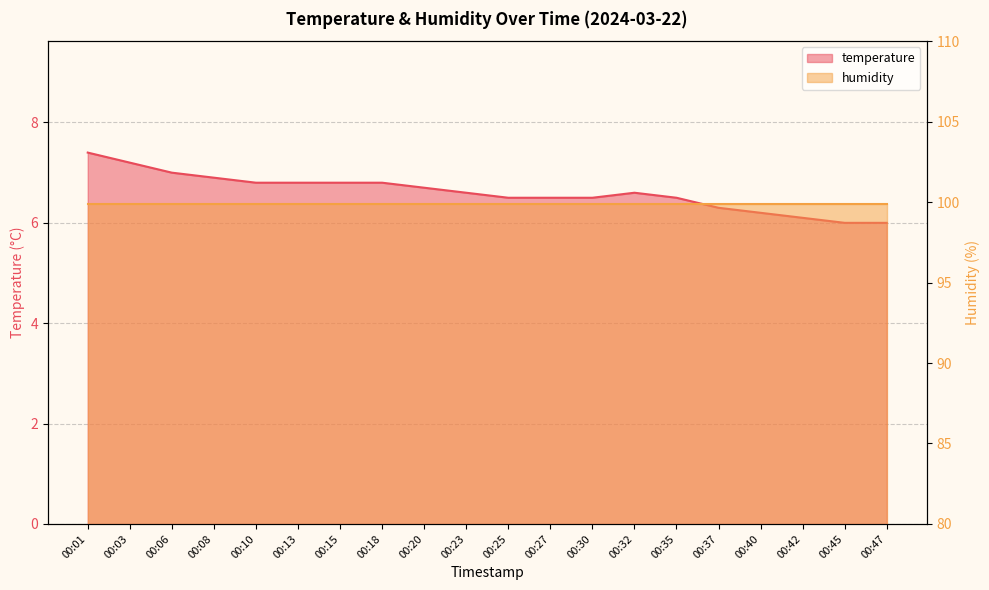

How many data points are above 6?

18